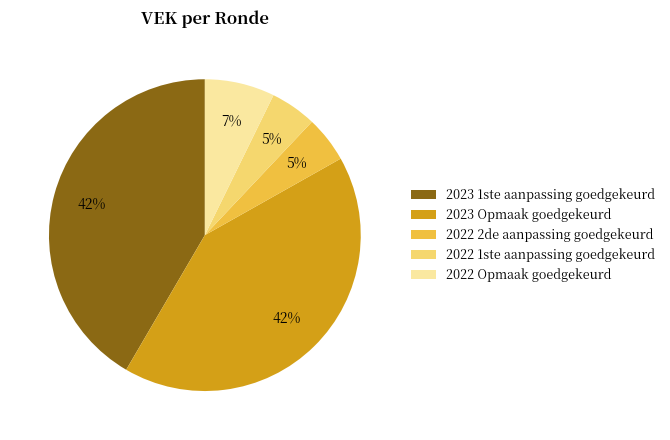

To the nearest percent, what portion does 2022 Opmaak goedgekeurd represent?

7%